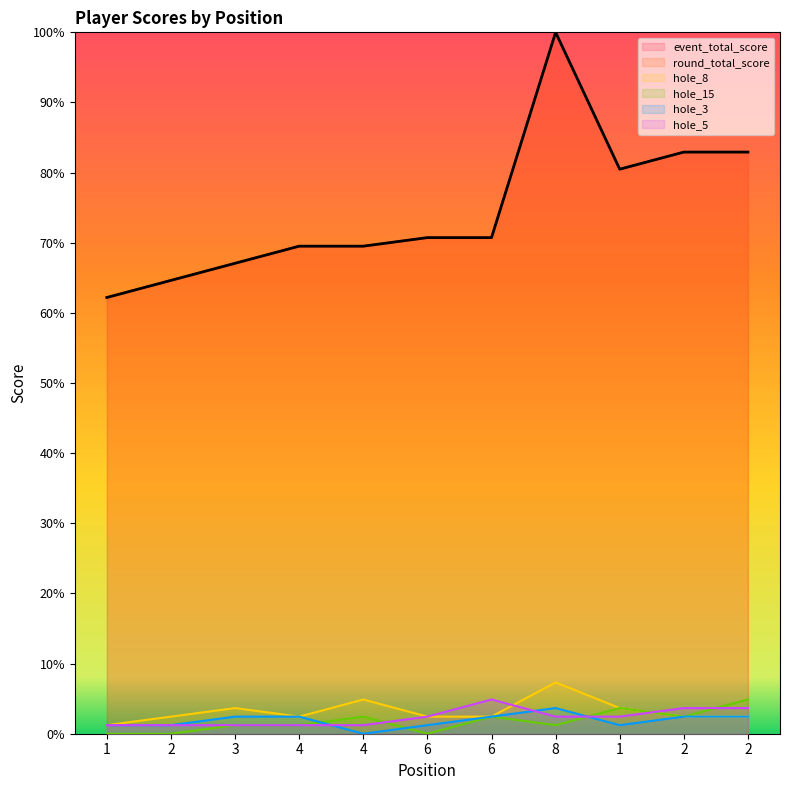

Is the value of hole_3 at 6 greater than the value of hole_8 at 8?

No